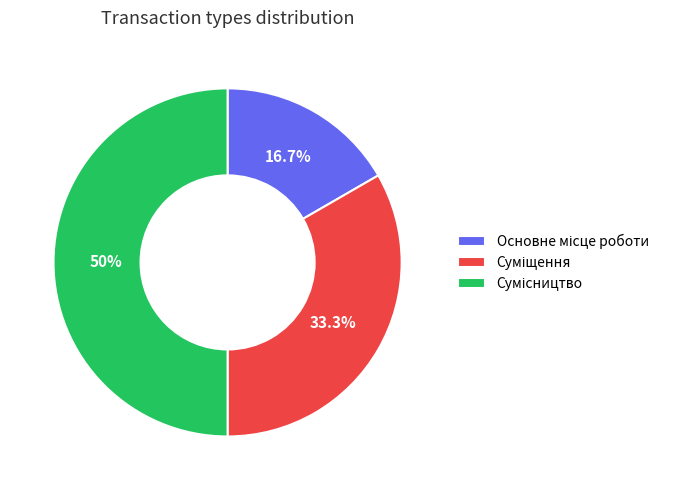

To the nearest percent, what is the difference between the Суміщення and Сумісництво slice percentages?

17%